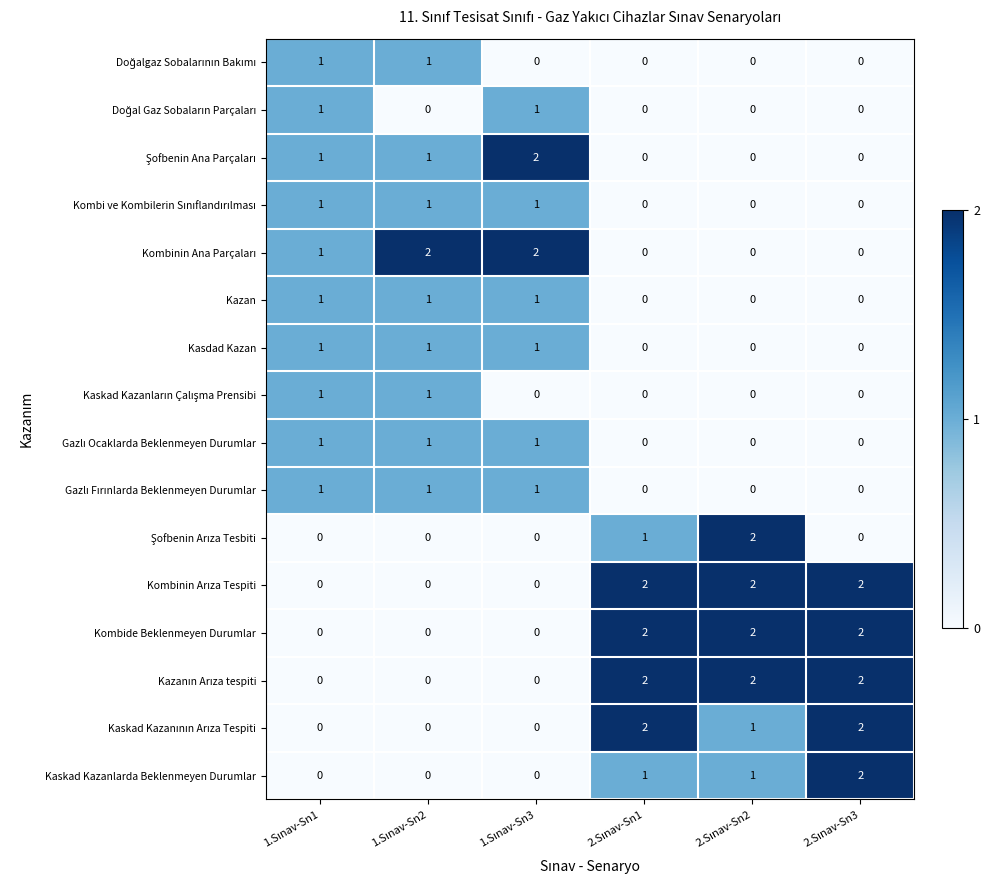

Count the number of categories in the chart.

6